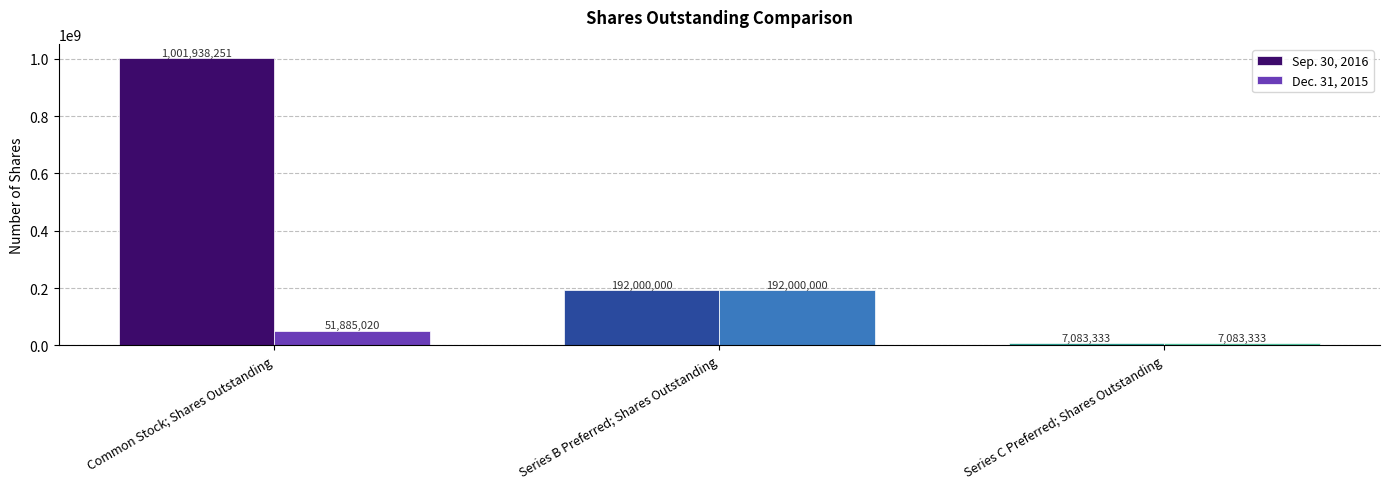

True or false: Dec. 31, 2015 has a value of 7083333 at Series C Preferred; Shares Outstanding.

True